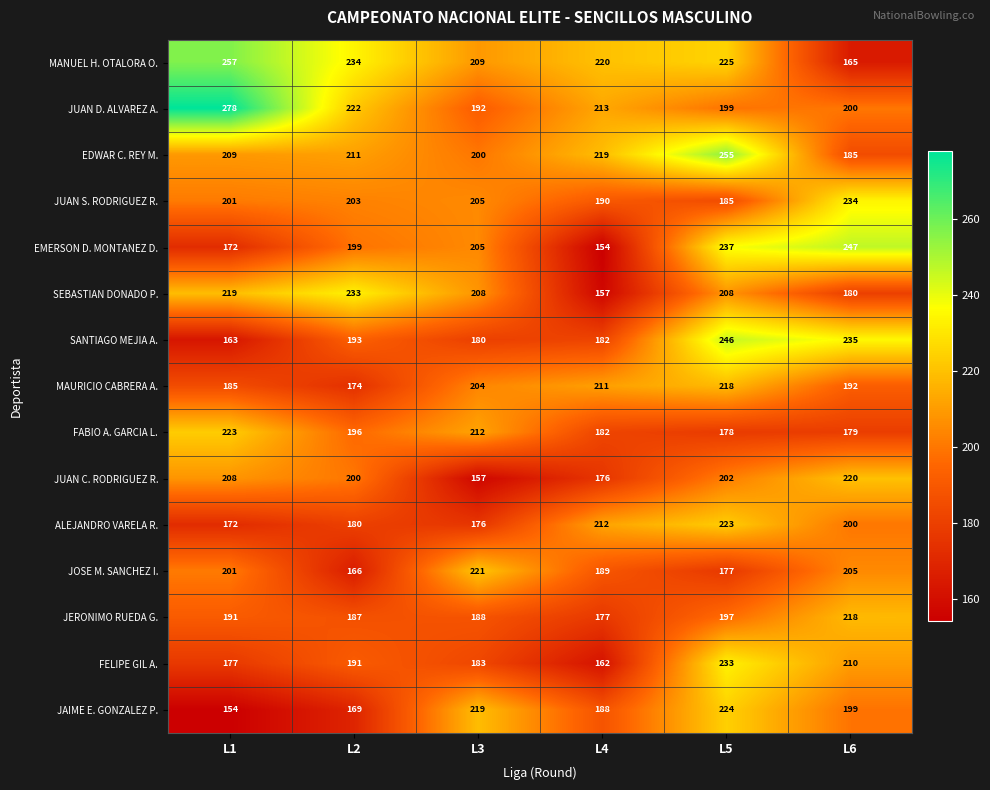

Which series has the largest range (max minus min)?

EMERSON D. MONTANEZ D.